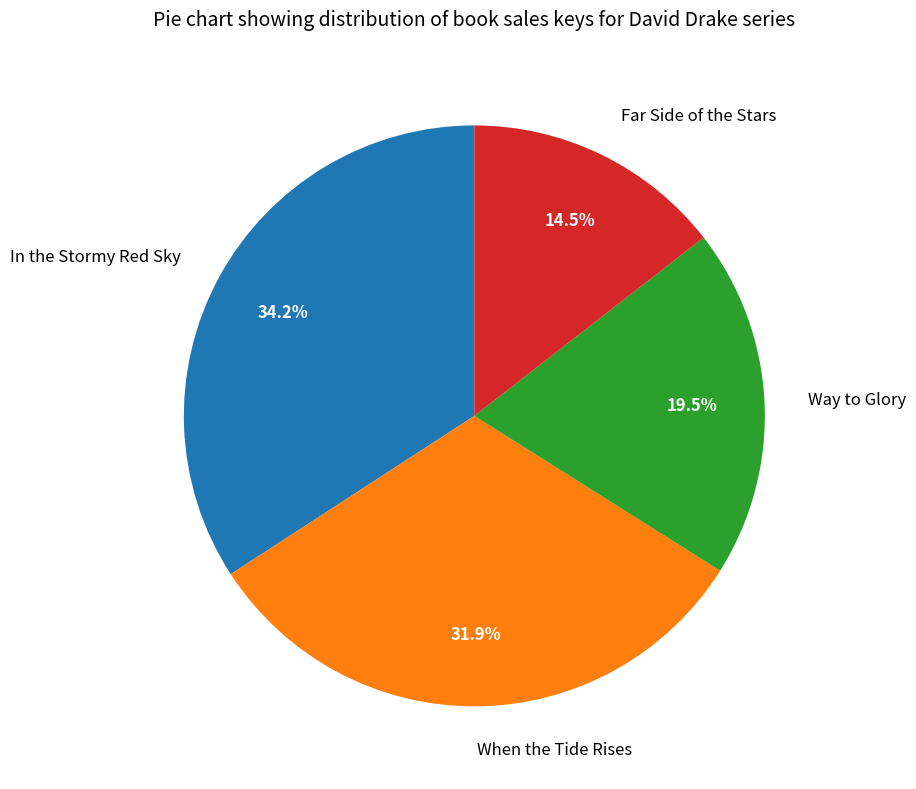

What portion of the pie excludes In the Stormy Red Sky?

65.8%